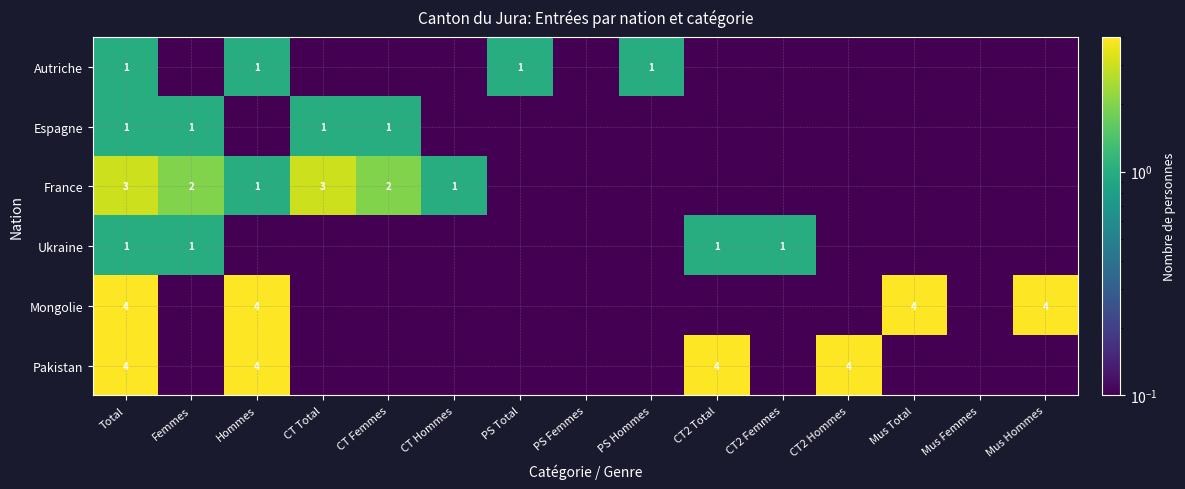

The Ukraine series shows 2 at CT2 Femmes. True or false?

False